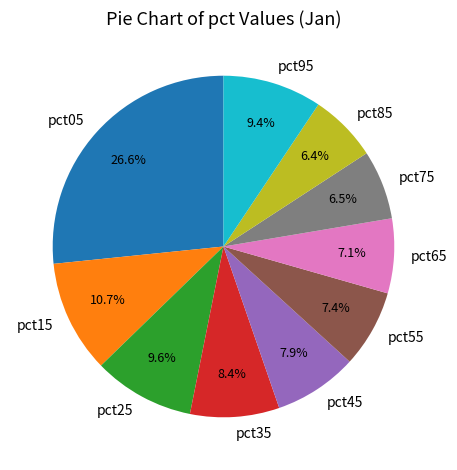

To the nearest percent, what is the difference between the pct35 and pct85 slice percentages?

2%